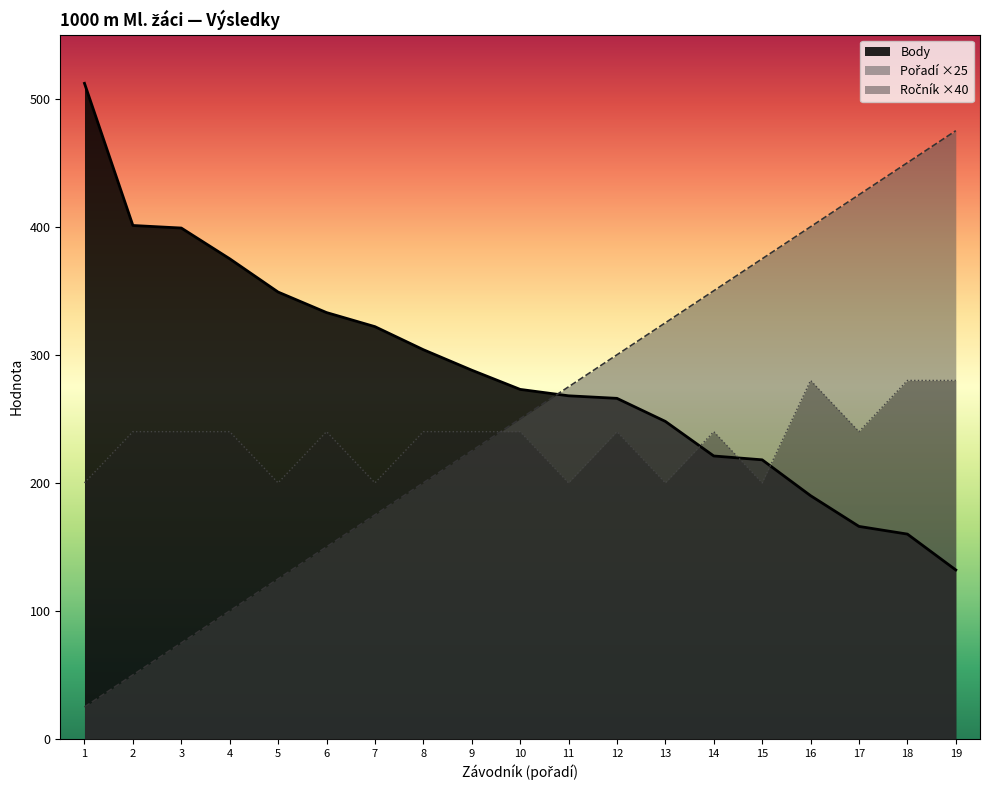

How many lines are shown in the chart?

3